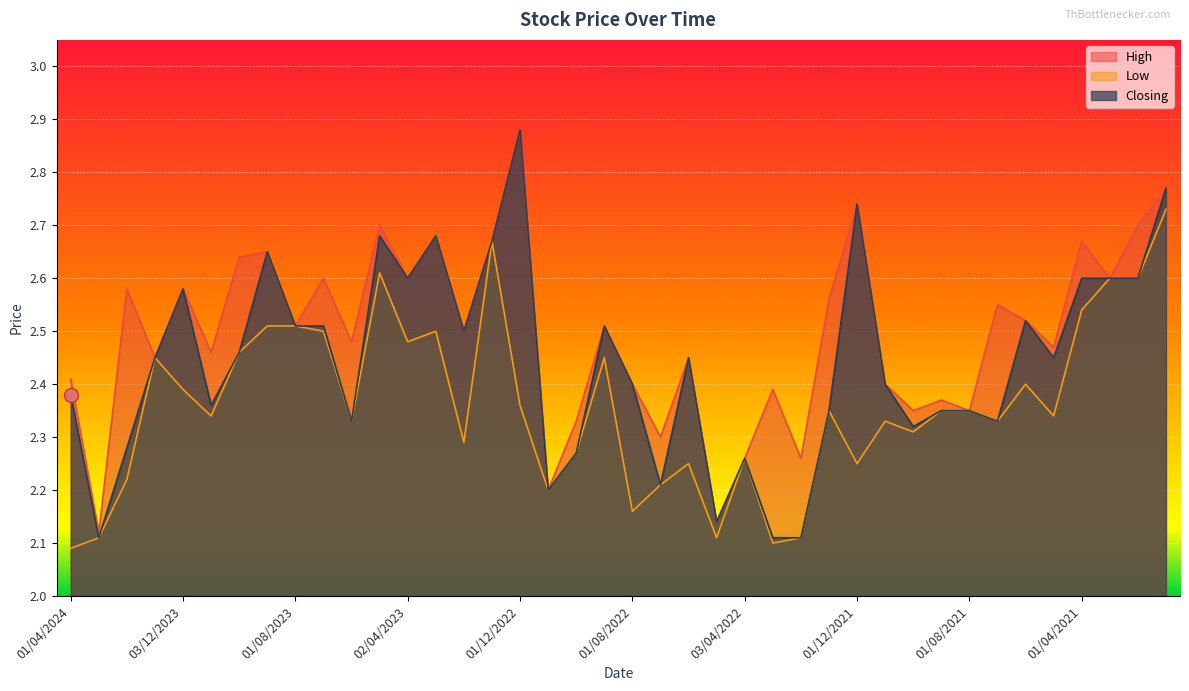

True or false: High and Low intersect in this chart.

False